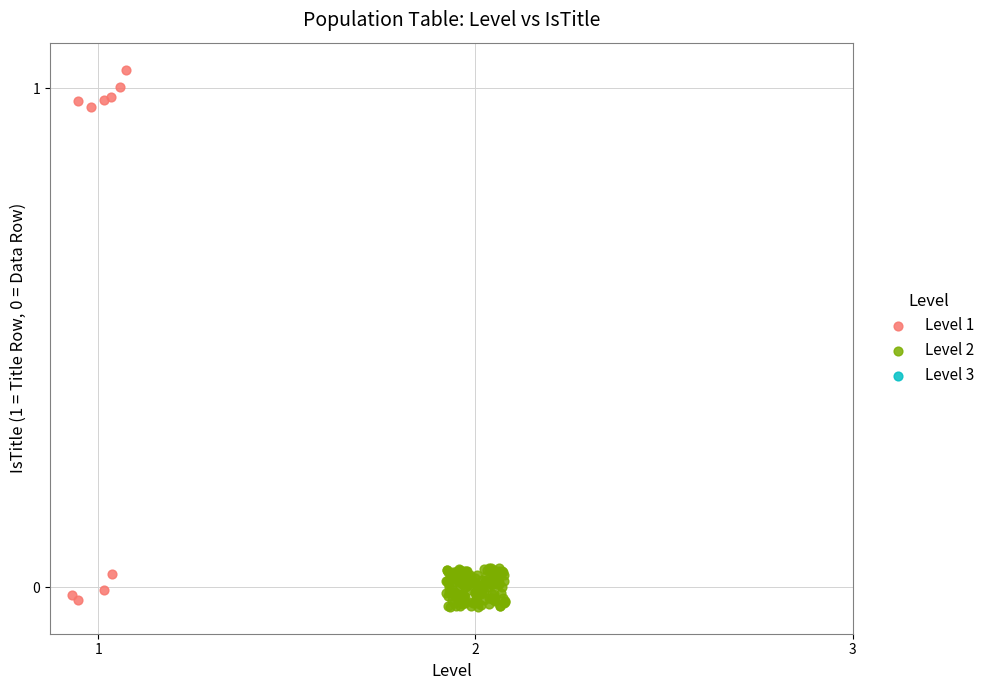

Which series has the widest spread of Y values?

Level 1